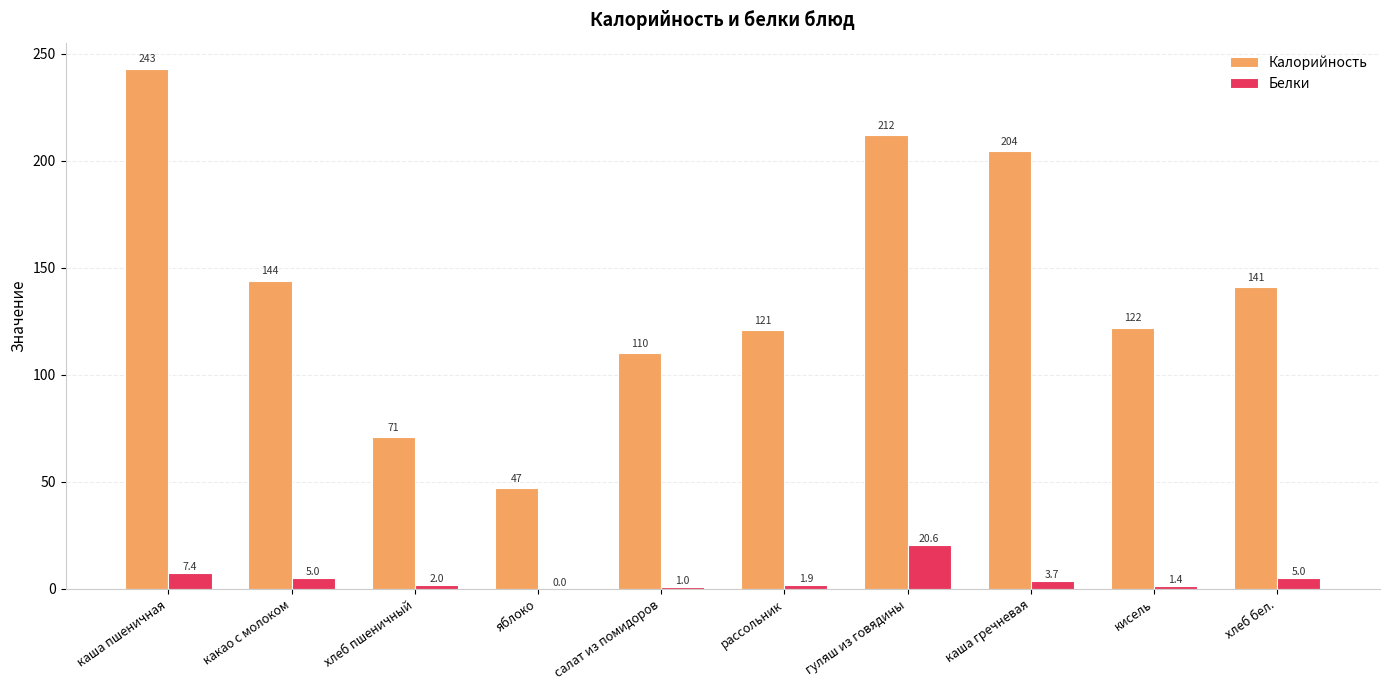

What is the greatest value displayed?

243.0